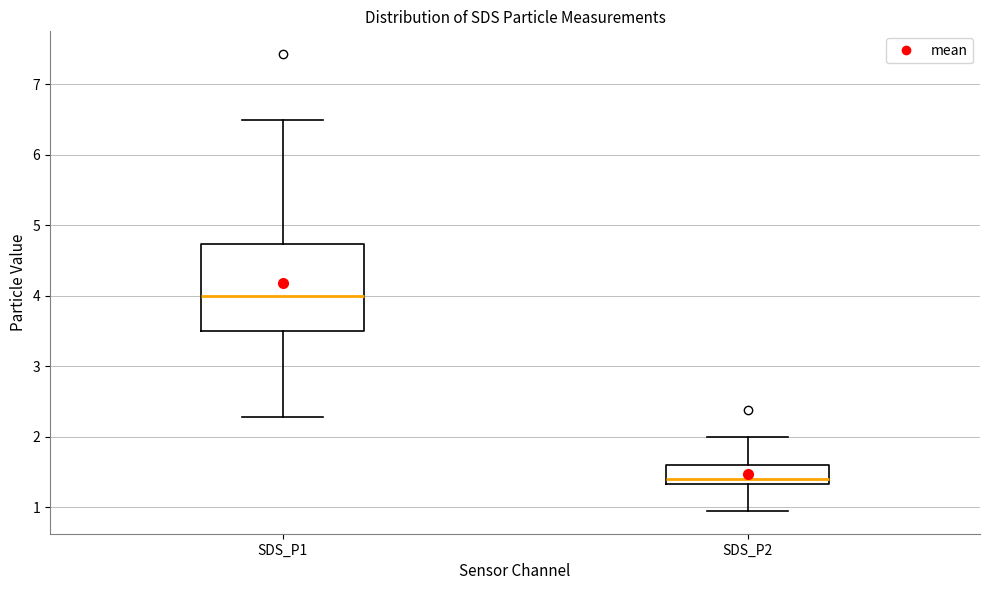

Which box's median line is the lowest?

SDS_P2